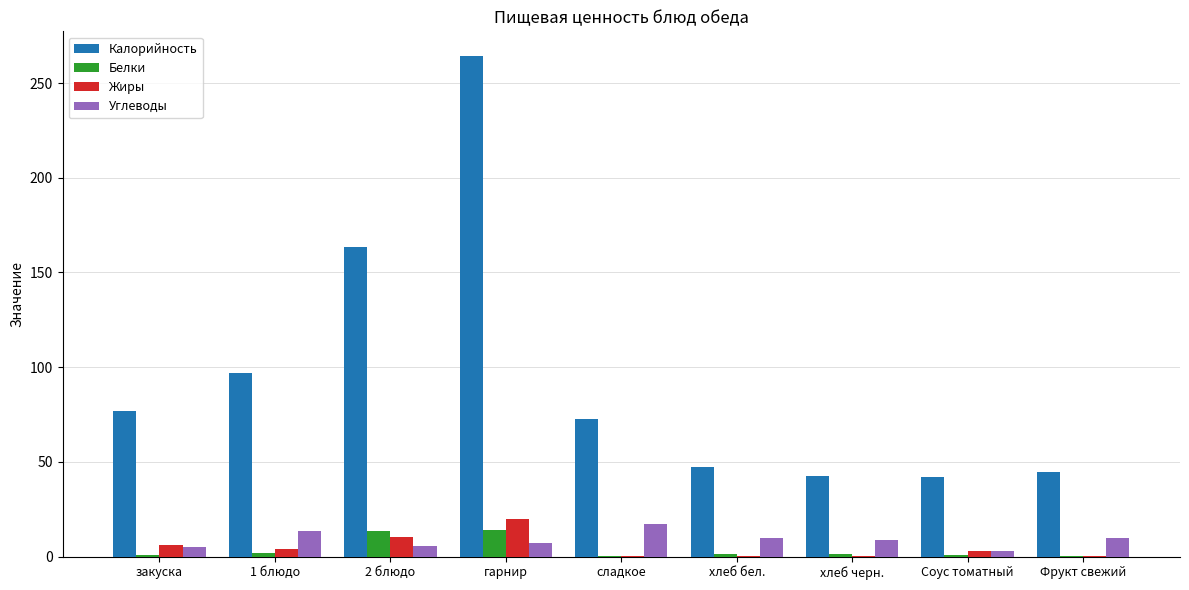

Is it true that Углеводы equals 17.2 at сладкое?

True